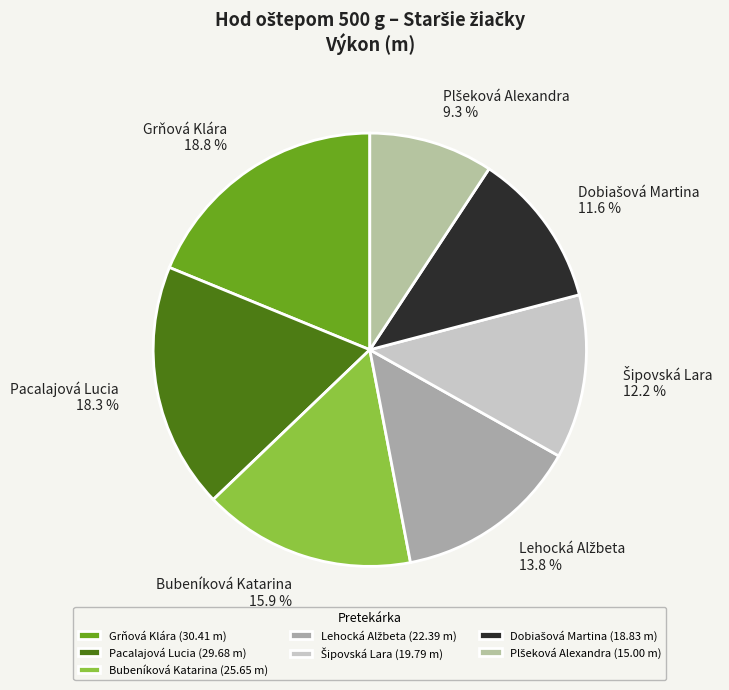

Which has a higher value, Pacalajová Lucia or Bubeníková Katarina?

Pacalajová Lucia